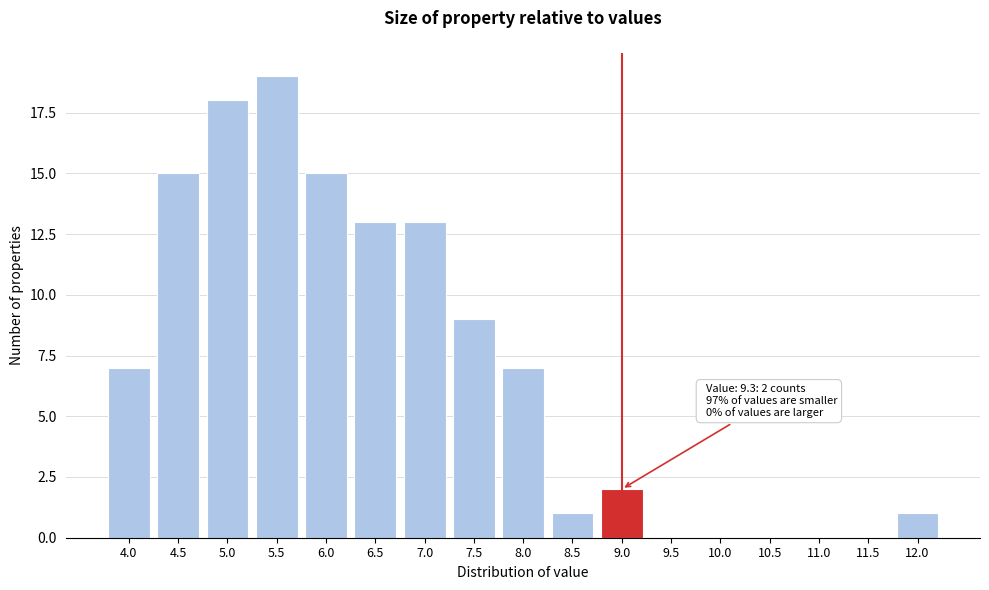

Reading right to left, list all the values displayed in this chart.

12.0=1	11.5=0	11.0=0	10.5=0	10.0=0	9.5=0	9.0=2	8.5=1	8.0=7	7.5=9	7.0=13	6.5=13	6.0=15	5.5=19	5.0=18	4.5=15	4.0=7